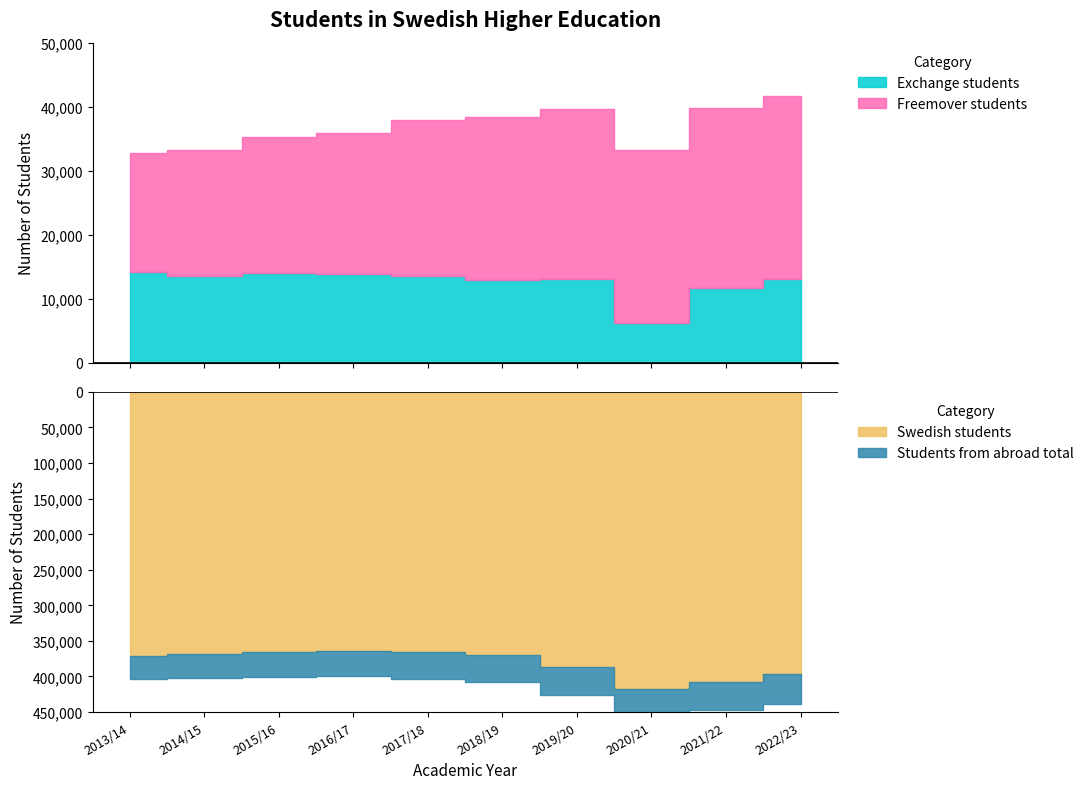

True or false: Exchange students and Freemover students cross at least once.

False